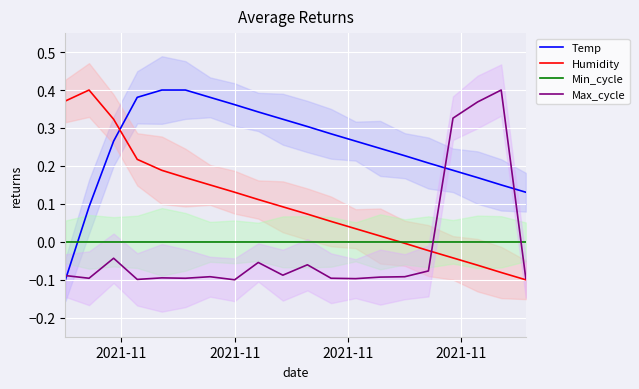

Reading left to right, extract all data points from this chart.

Temp: -0.1	0.1	0.3	0.4	0.4	0.4	0.4	0.4	0.3	0.3	0.3	0.3	0.3	0.2	0.2	0.2	0.2	0.2	0.1	0.1
Humidity: 0.4	0.4	0.3	0.2	0.2	0.2	0.1	0.1	0.1	0.1	0.1	0.1	0.0	0.0	-0.0	-0.0	-0.0	-0.1	-0.1	-0.1
Min_cycle: 0.0	0.0	0.0	0.0	0.0	0.0	0.0	0.0	0.0	0.0	0.0	0.0	0.0	0.0	0.0	0.0	0.0	0.0	0.0	0.0
Max_cycle: -0.1	-0.1	-0.0	-0.1	-0.1	-0.1	-0.1	-0.1	-0.1	-0.1	-0.1	-0.1	-0.1	-0.1	-0.1	-0.1	0.3	0.4	0.4	-0.1